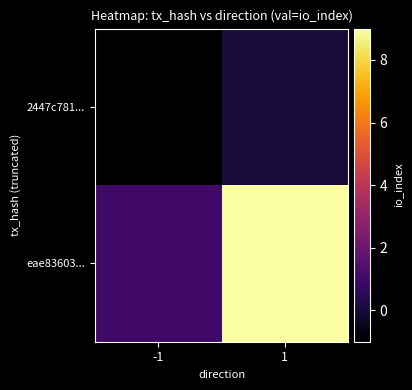

At how many categories does at least one series exceed 3?

1